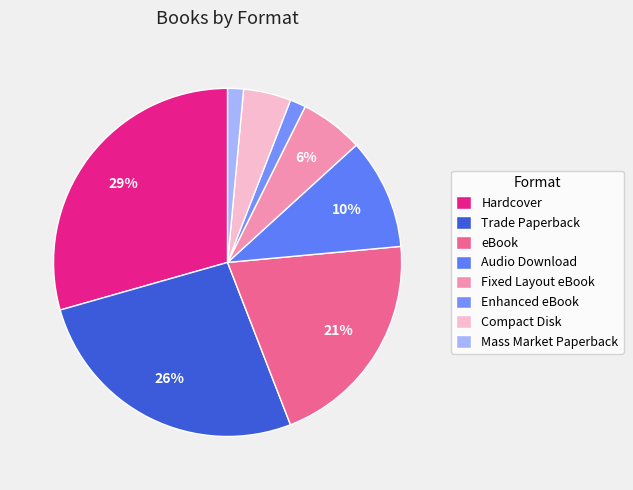

The Compact Disk slice represents 4% of the pie. True or false?

True